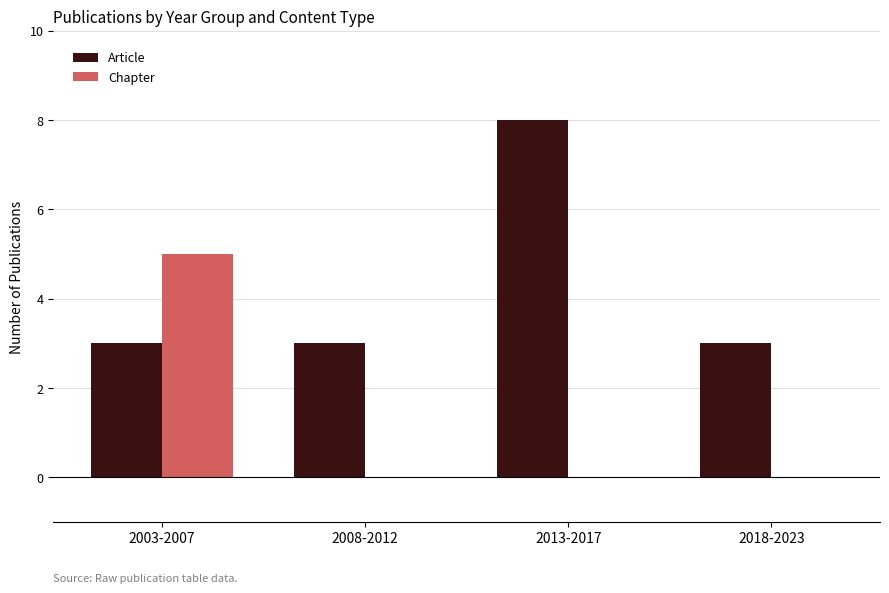

The value of Chapter at 2013-2017 is 3. True or false?

False